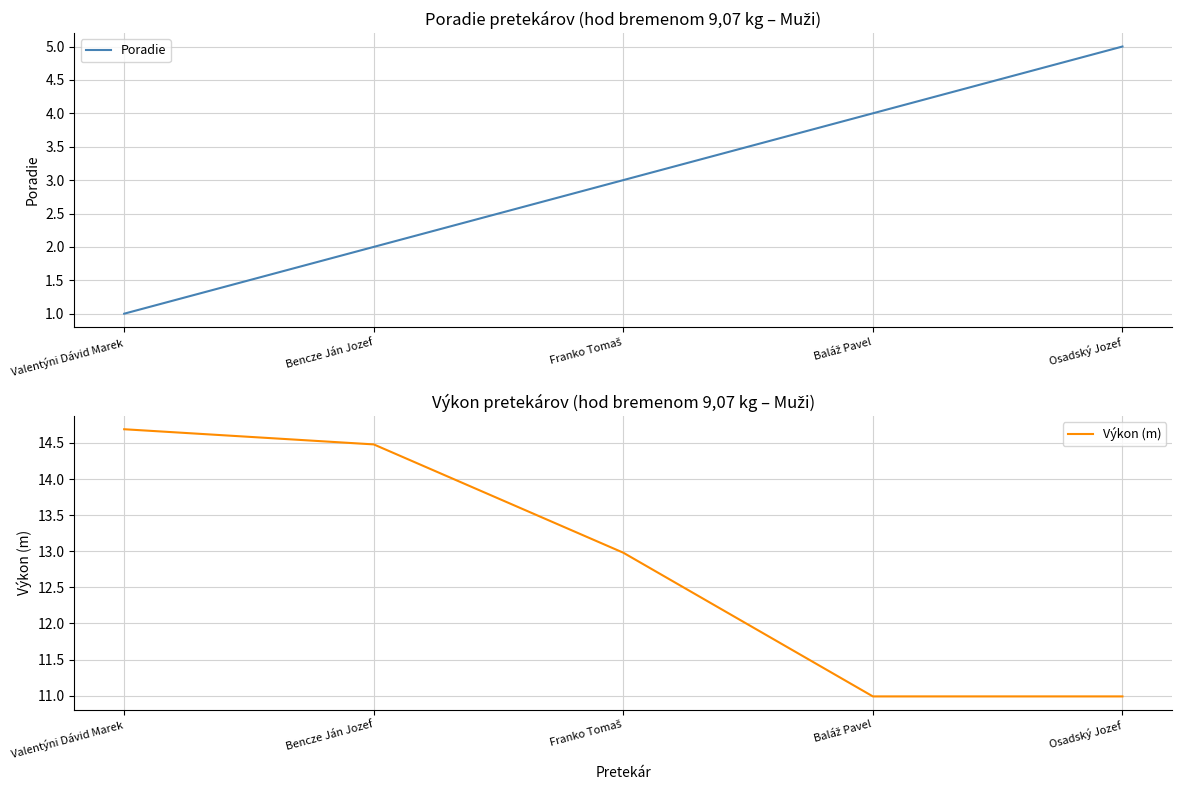

Which label corresponds to the smallest value in the chart?

Valentýni Dávid Marek